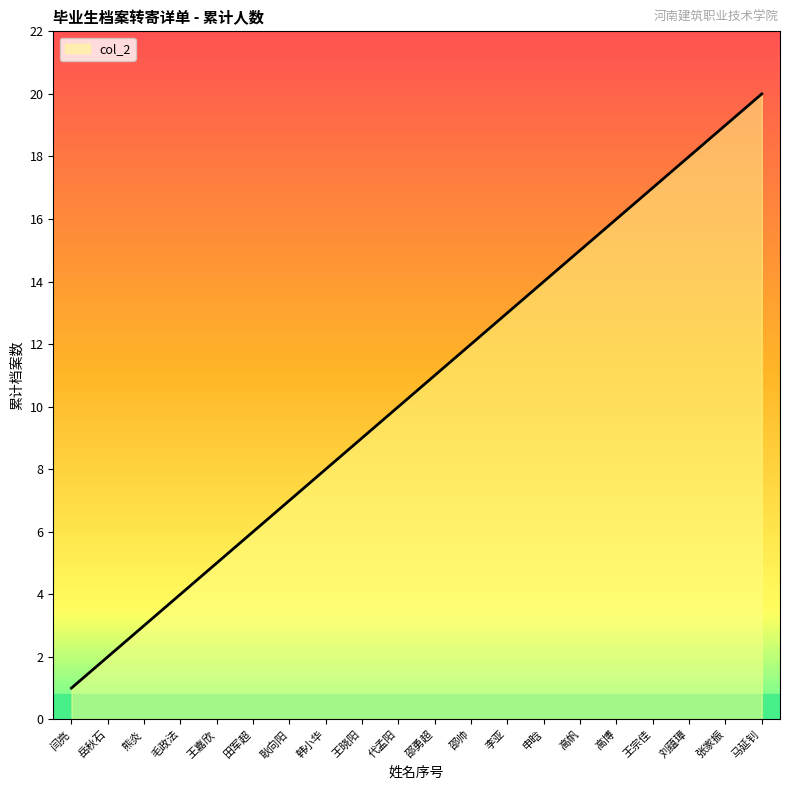

Does the chart display data point markers on the line(s)?

No